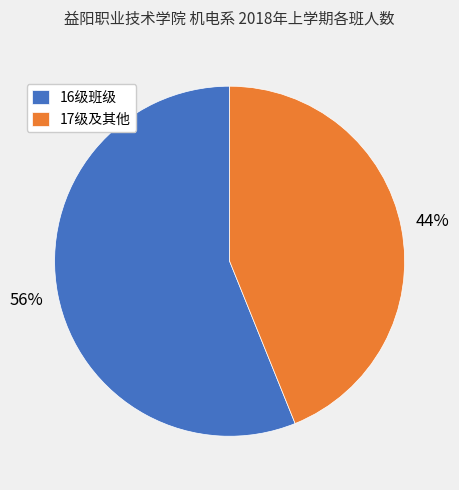

Is there a majority slice in this chart?

Yes